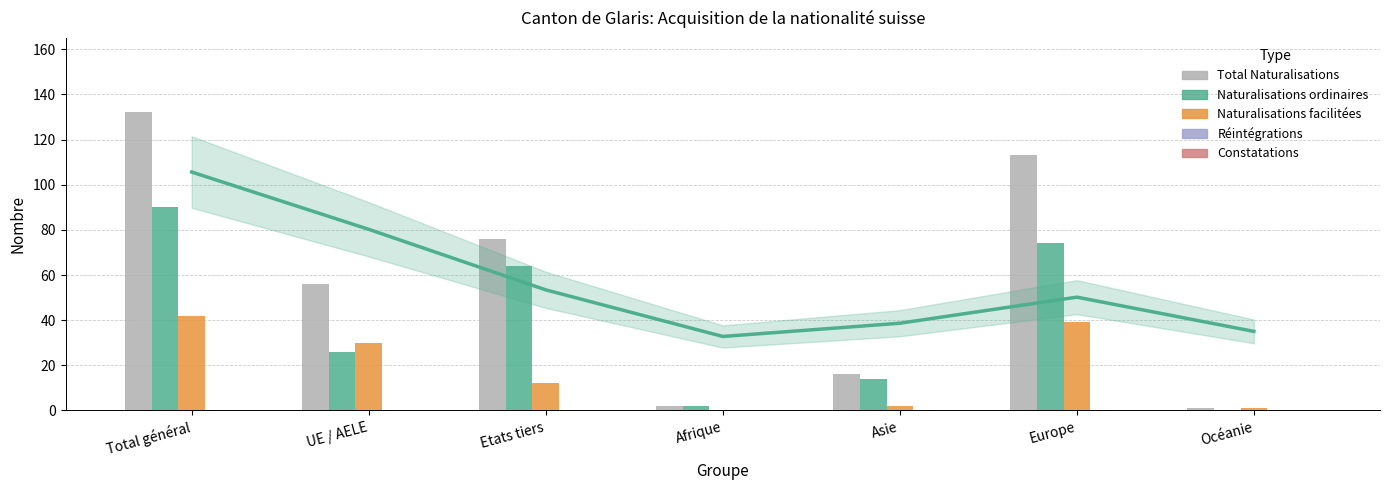

Which series has the widest spread of values?

Total Naturalisations